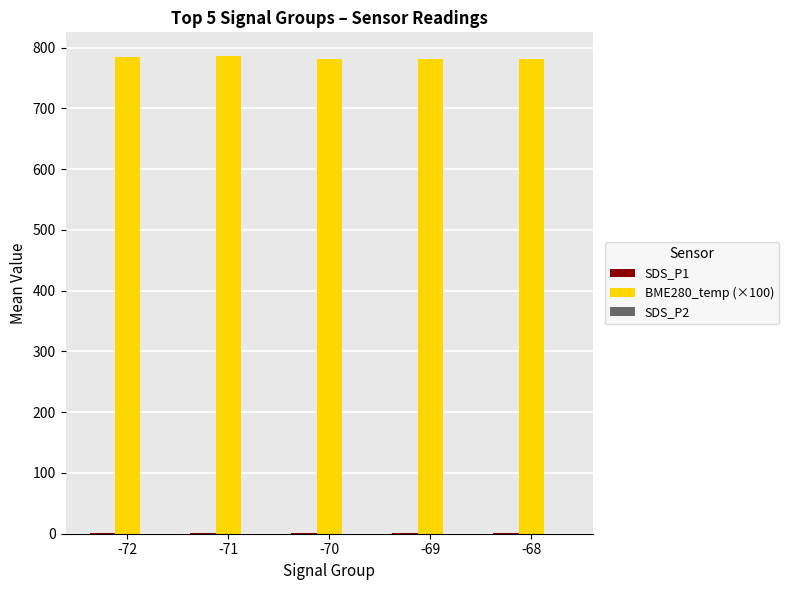

What is the greatest value displayed?

785.8